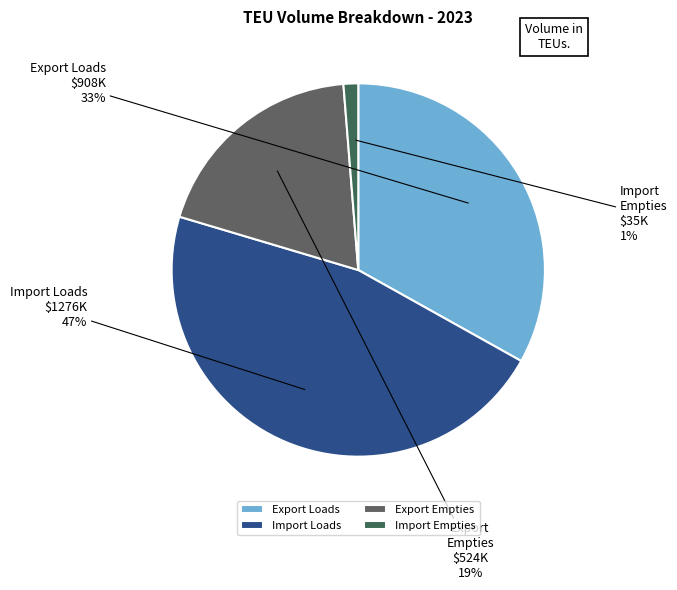

What percentage is the Export Empties slice, to the nearest percent?

19%